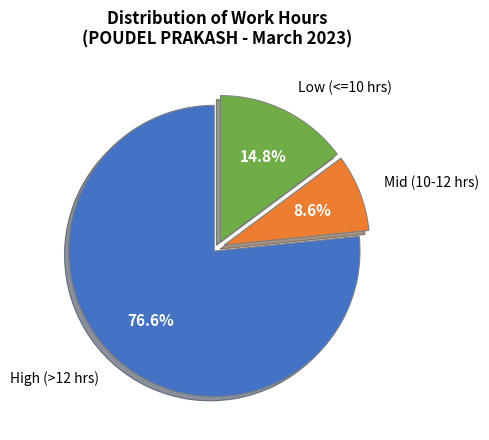

Which slice is the largest?

High (>12 hrs)